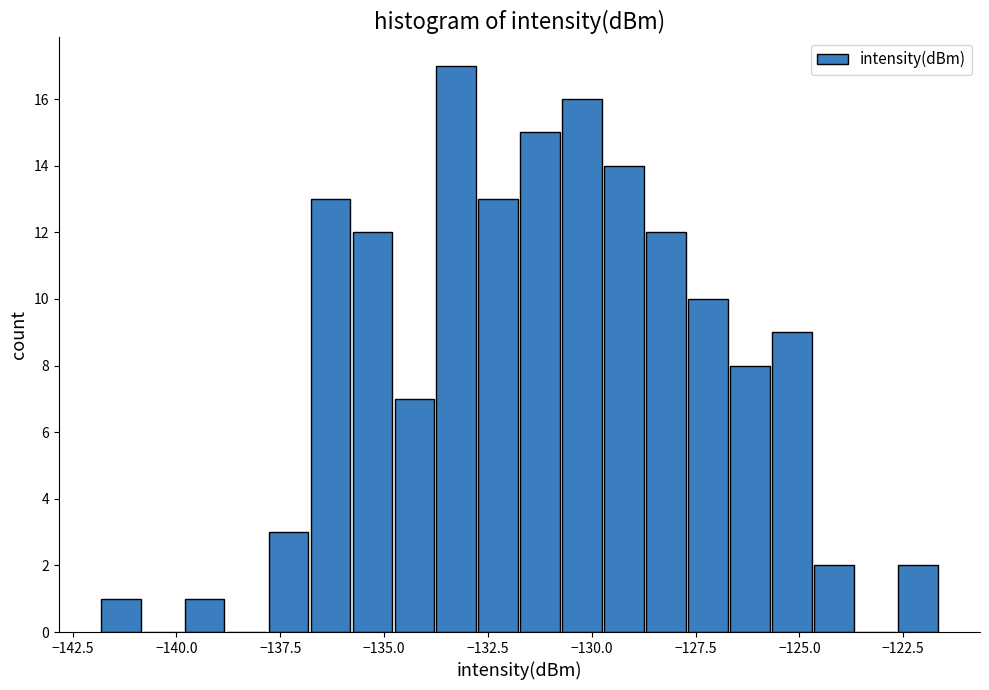

Read against the x-axis, roughly where is the centre of the tallest bar?

-133.5